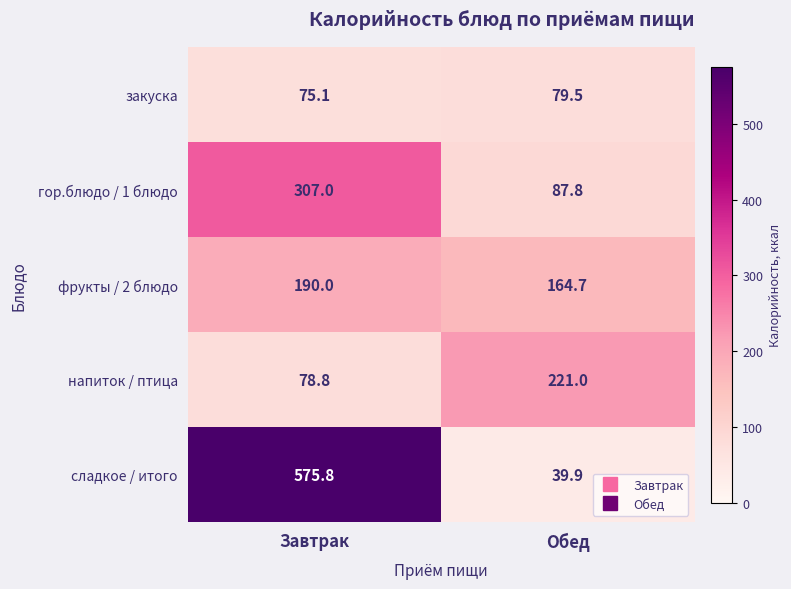

Rank the series by their maximum value, from lowest to highest.

закуска, фрукты / 2 блюдо, напиток / птица, гор.блюдо / 1 блюдо, сладкое / итого